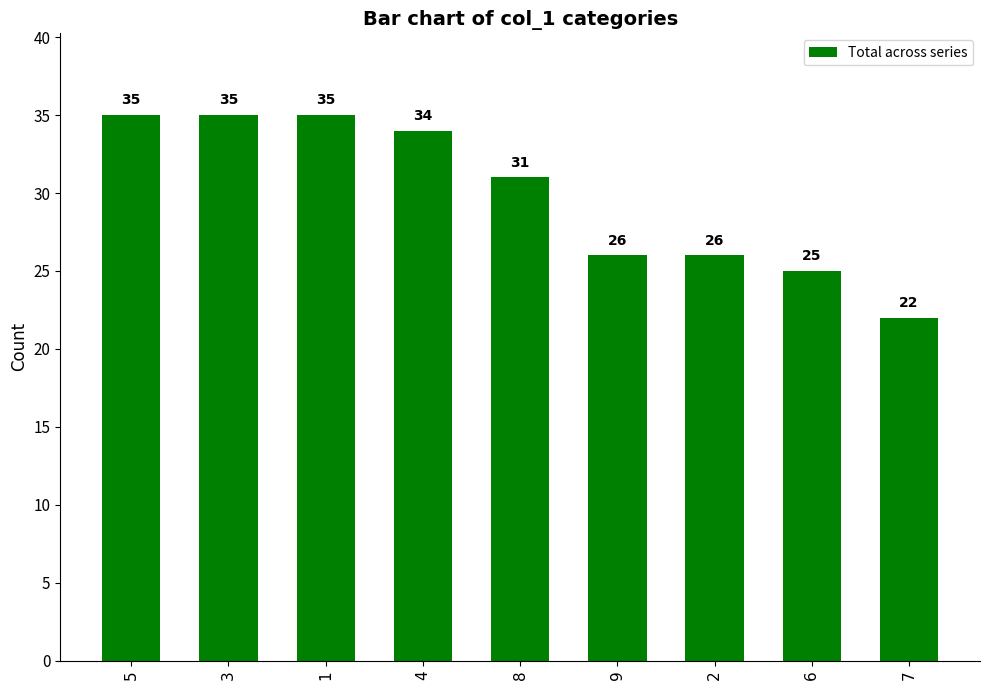

Count the number of data series in this chart.

1